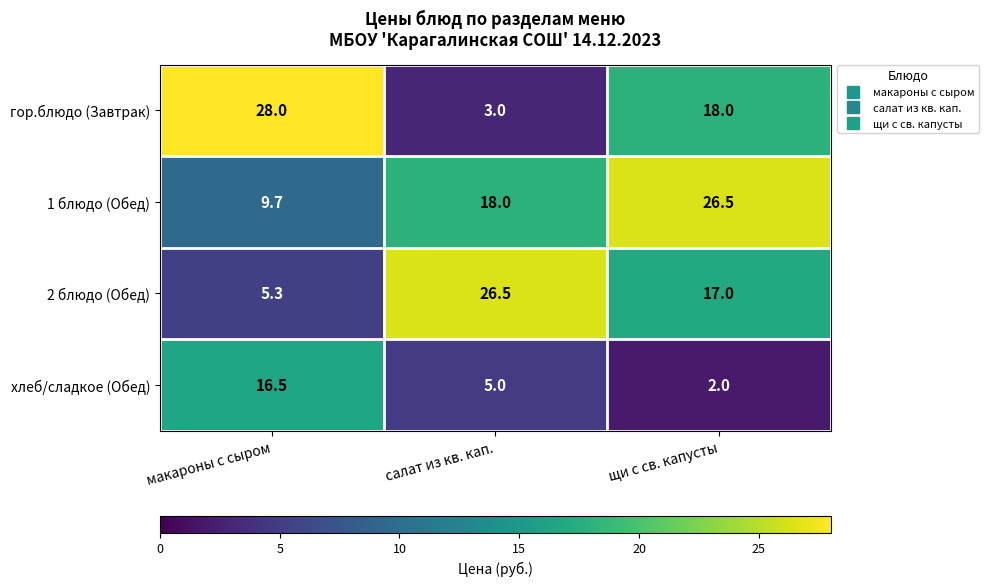

Reading left to right, extract all data points from this chart.

гор.блюдо (Завтрак): макароны с сыром=28.0	салат из кв. кап.=3.0	щи с св. капусты=18.0
1 блюдо (Обед): макароны с сыром=9.7	салат из кв. кап.=18.0	щи с св. капусты=26.5
2 блюдо (Обед): макароны с сыром=5.3	салат из кв. кап.=26.5	щи с св. капусты=17.0
хлеб/сладкое (Обед): макароны с сыром=16.5	салат из кв. кап.=5.0	щи с св. капусты=2.0